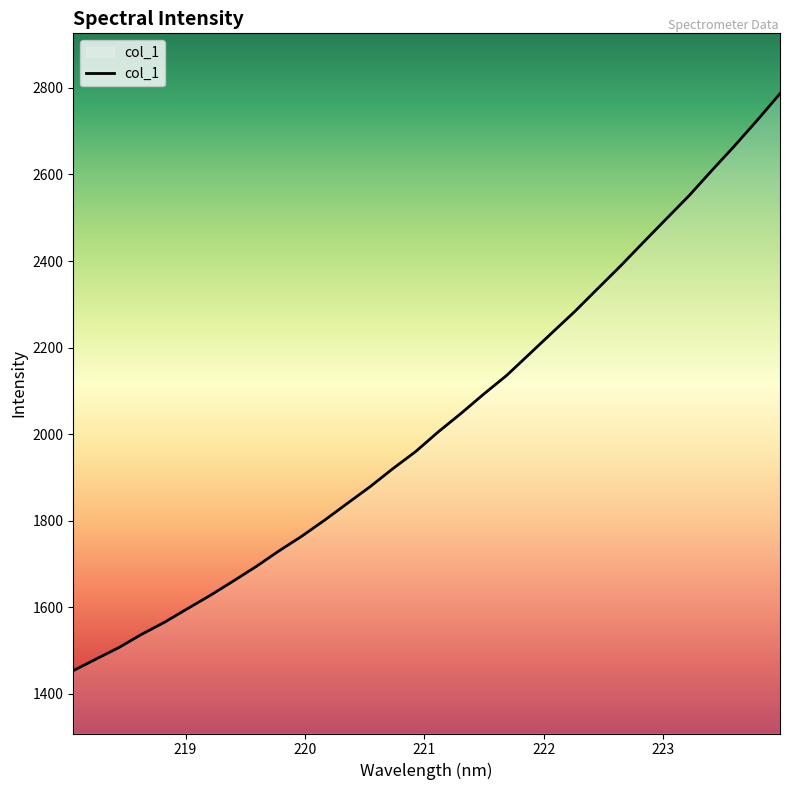

What is the maximum value shown in the chart?

2786.9